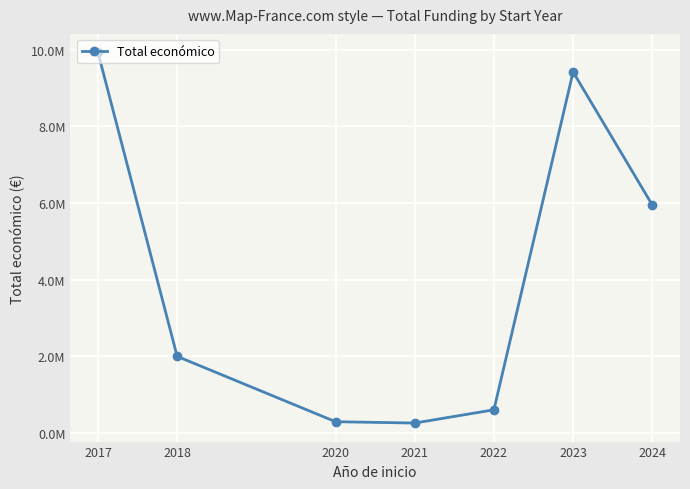

Is this an area chart (filled region under the line)?

No